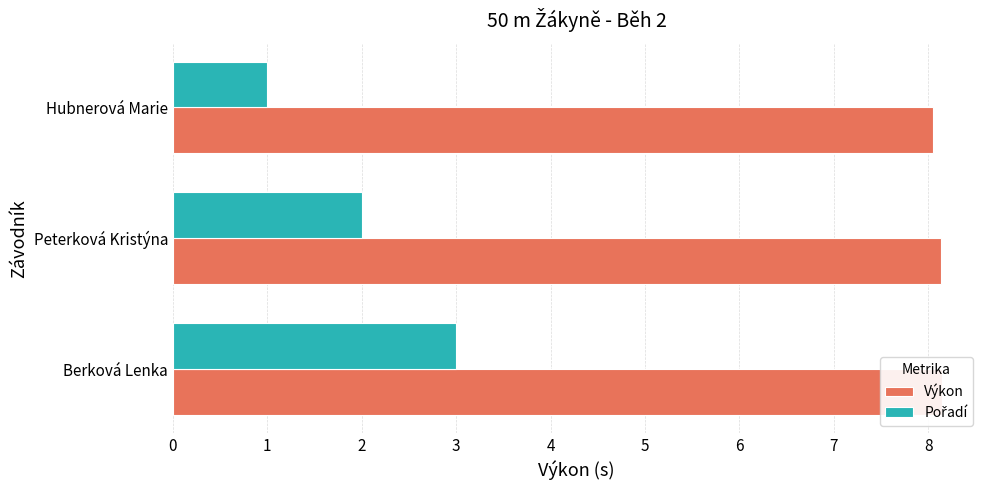

What is the spread (max minus min) of values at Peterková Kristýna?

6.1